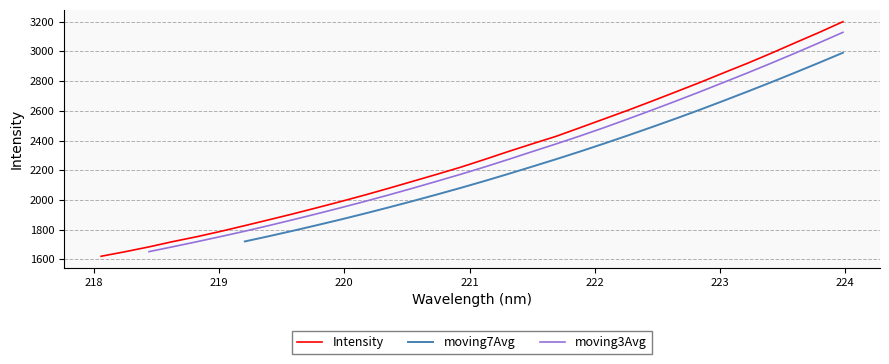

What is the maximum value for Intensity?

3200.2